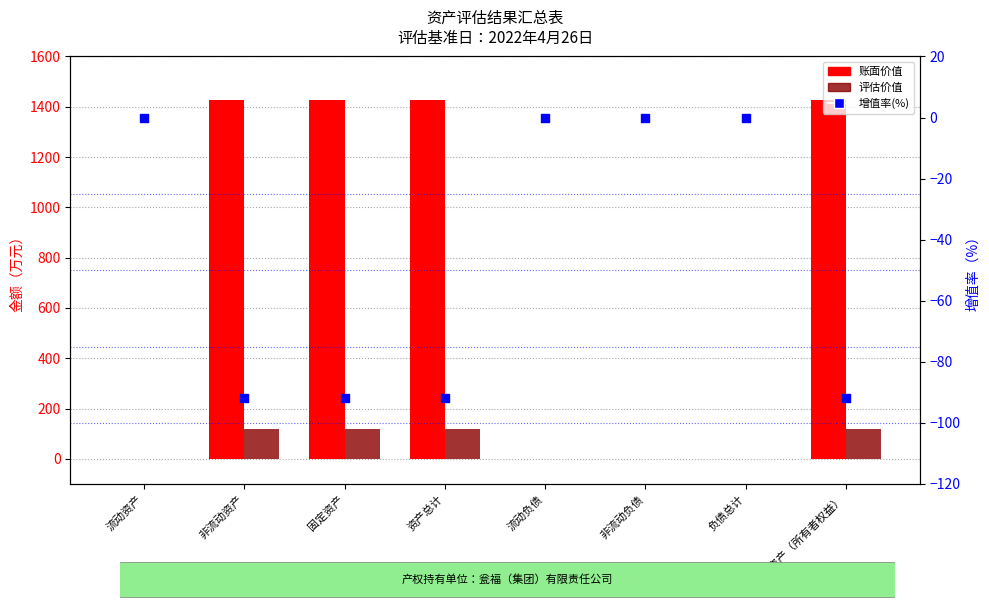

Is the value of 增值率(%) at 非流动负债 greater than the value of 账面价值 at 非流动资产?

No